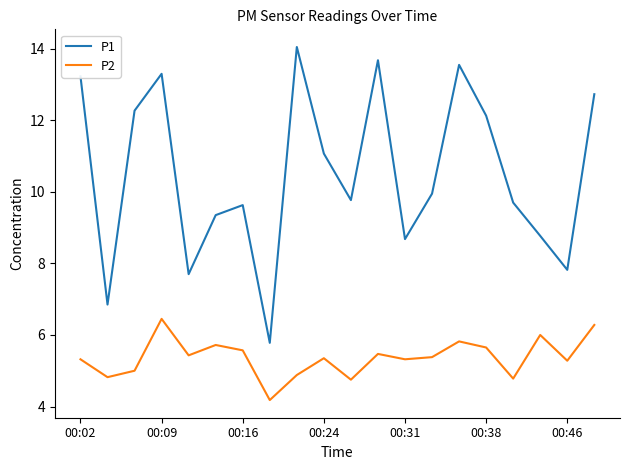

Does the chart have visible grid lines?

No